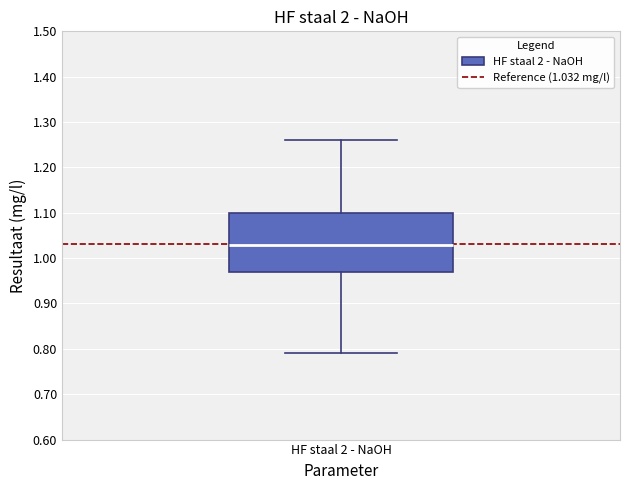

Read this box plot against the y-axis: the position of the median line, the range covered by the box, and the ends of both whiskers. The values are not printed on the chart, so give them approximately, as read against the axis.

median 1.03, box 0.97 to 1.10, whiskers 0.79 to 1.26